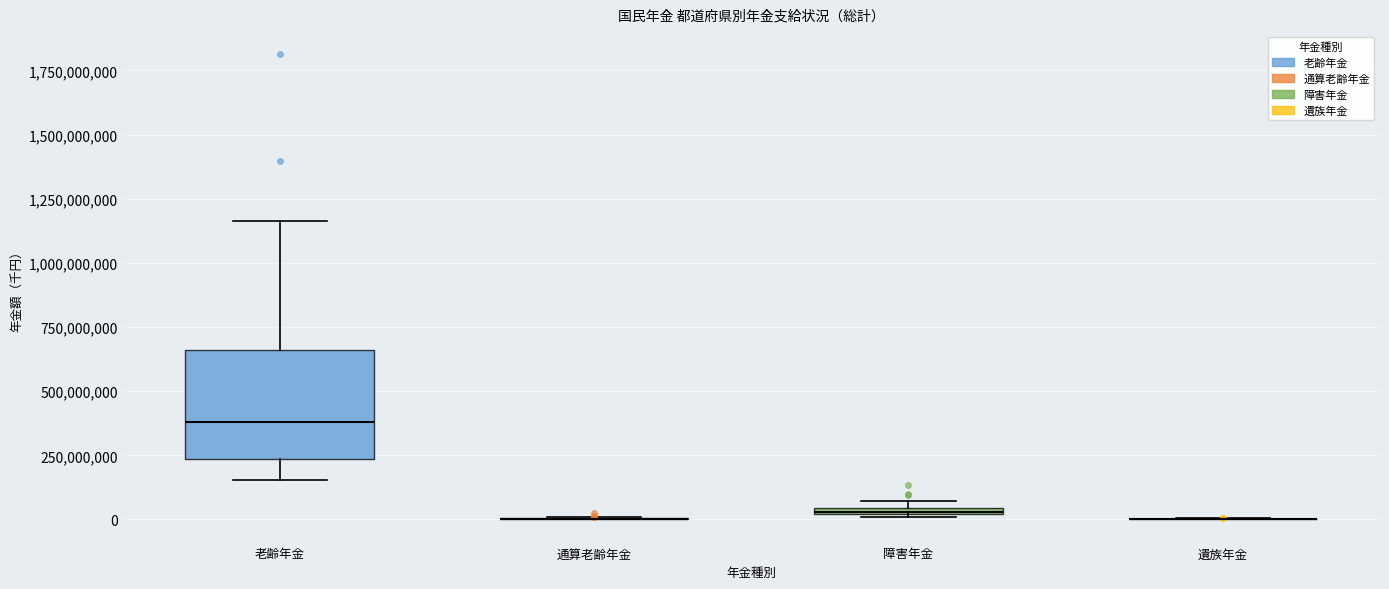

Which box is the tallest, from its lower edge to its upper edge?

老齢年金